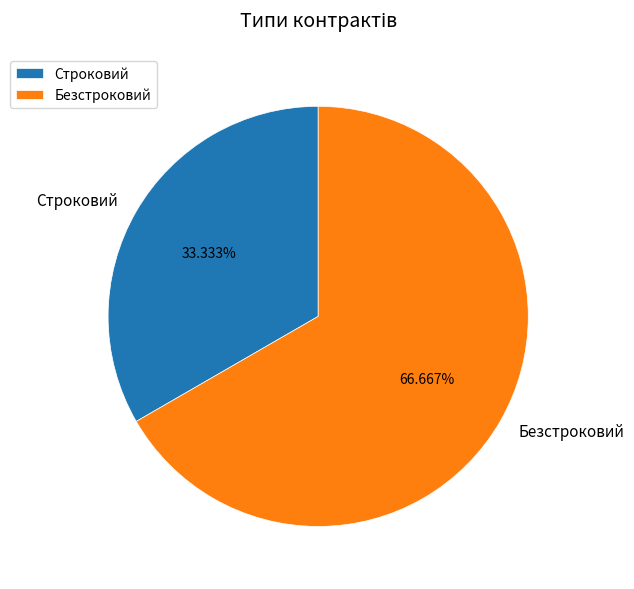

Which category has the smallest portion of the pie?

Строковий